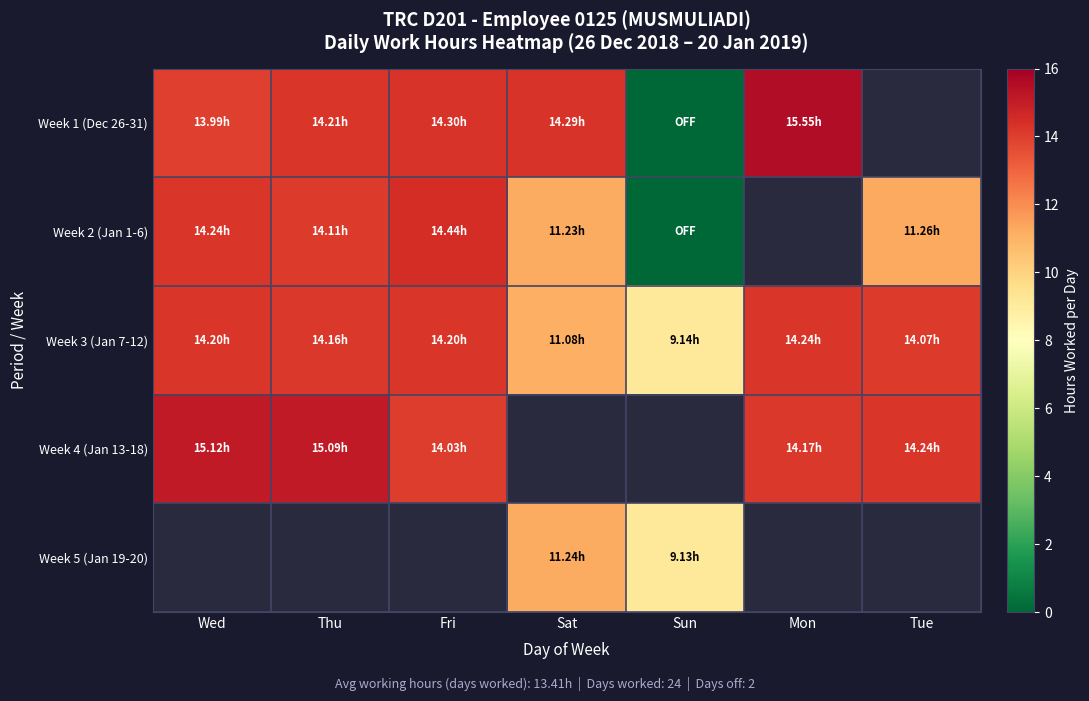

How many values in the Week 3 (Jan 7-12) series exceed 14?

5